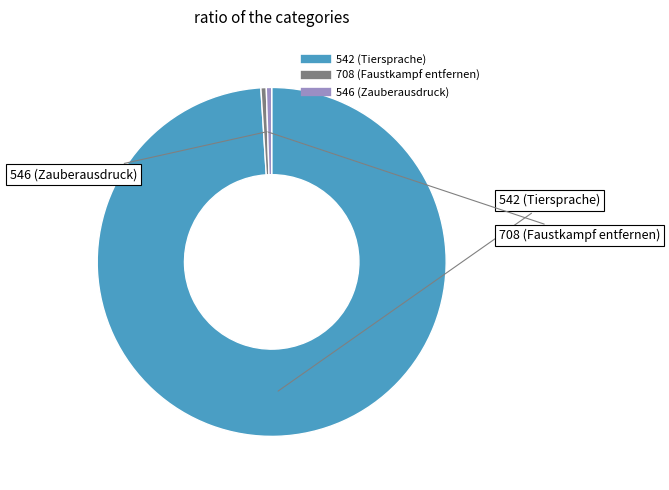

Is the sum of 708 and 542 greater than half?

Yes